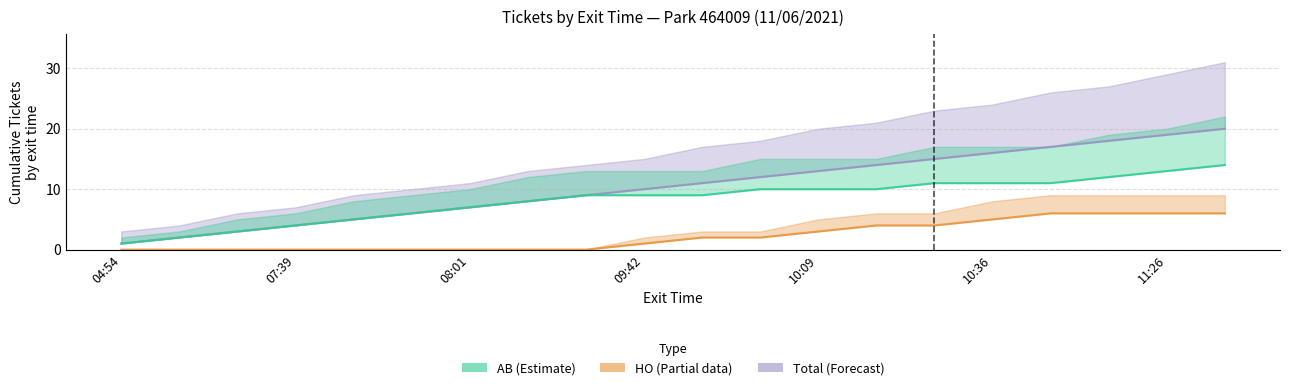

Count the HO values in the range 0 to 5.

16